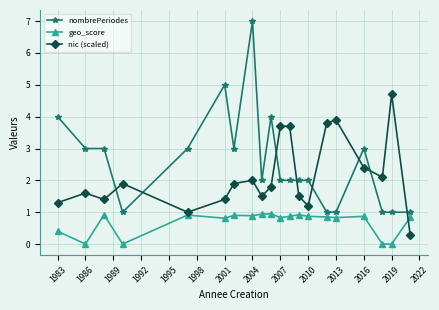

True or false: nombrePeriodes and nic (scaled) intersect in this chart.

True